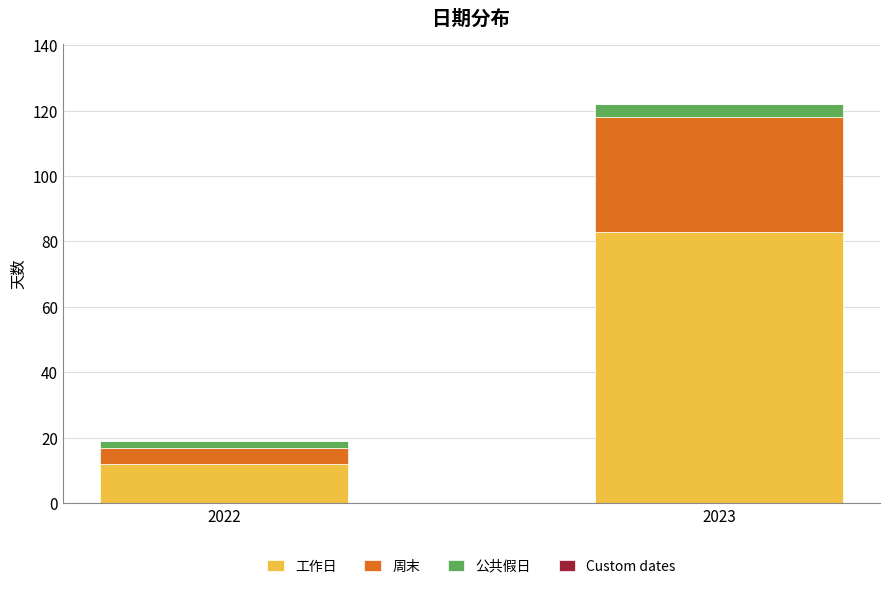

How many categories are shown in the chart?

2